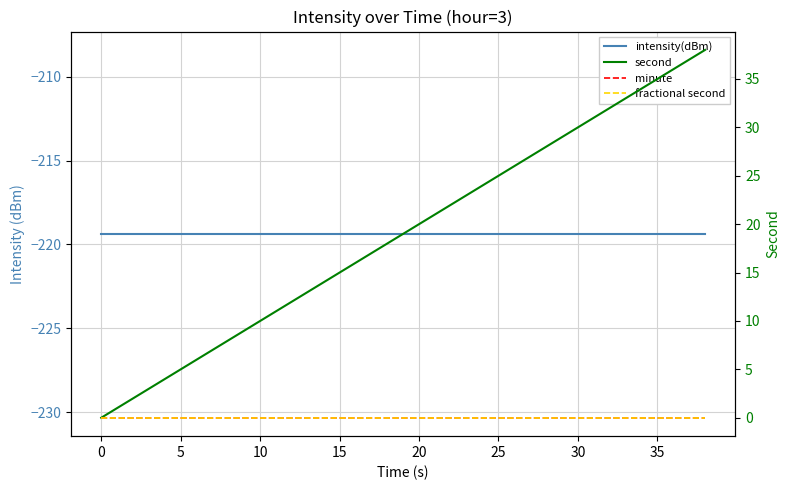

What is the average value of the intensity(dBm) series?

-219.4